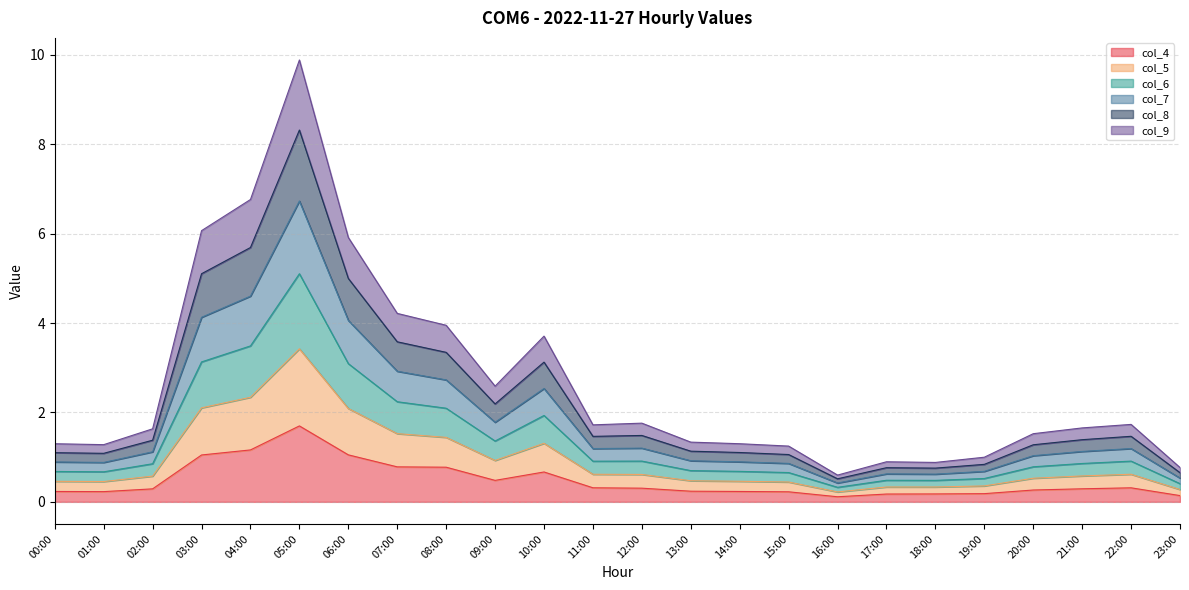

What are all the series names shown in the legend?

col_4, col_5, col_6, col_7, col_8, col_9